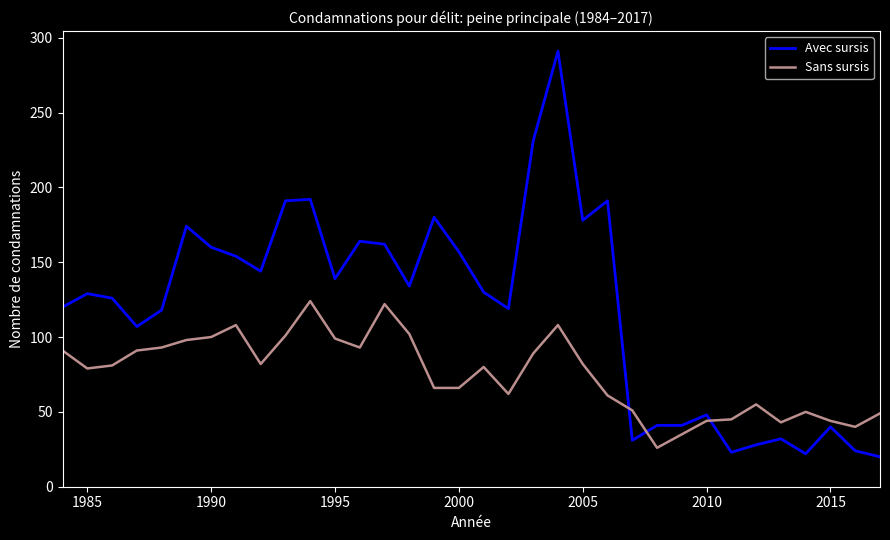

True or false: Sans sursis and Avec sursis intersect in this chart.

True